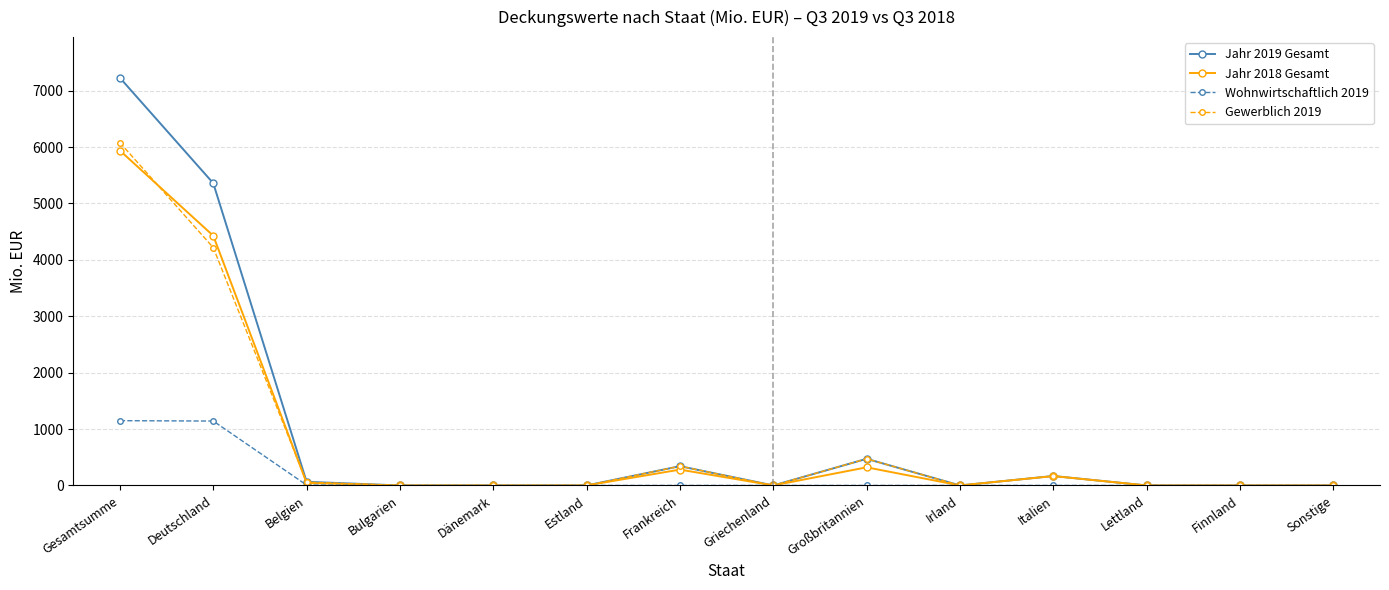

Which series changed the most between Deutschland and Bulgarien?

Jahr 2019 Gesamt